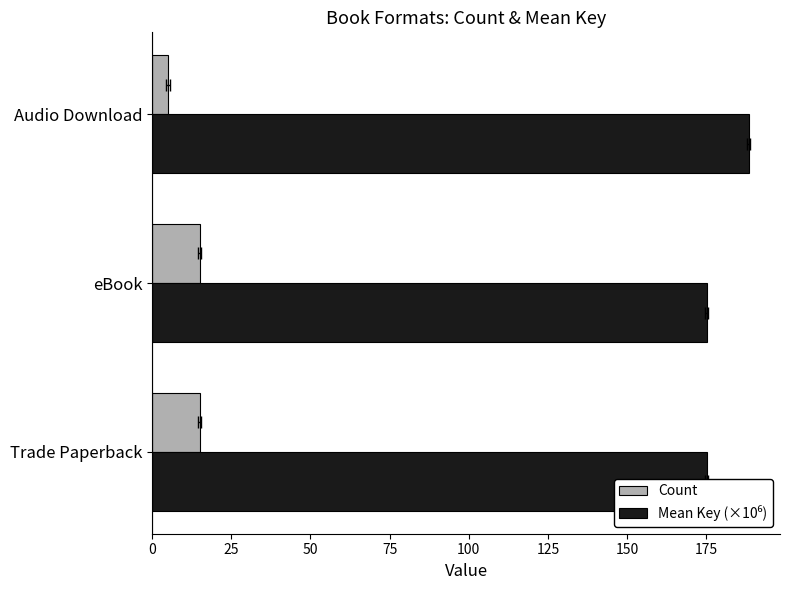

Is the value of Count at Audio Download greater than the value of Mean Key (×10⁶) at Trade Paperback?

No